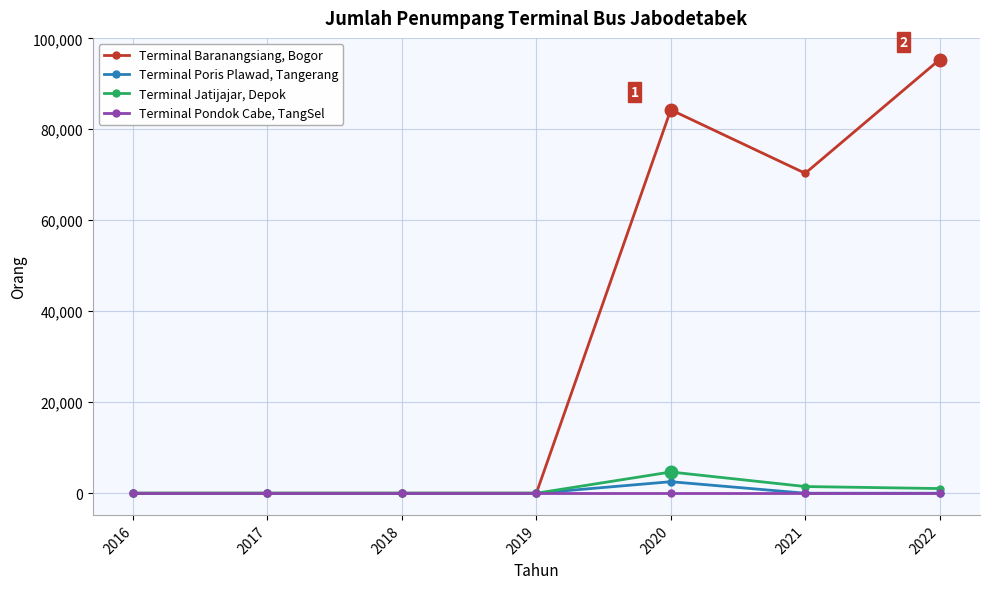

What is the maximum value for Terminal Jatijajar, Depok?

4665